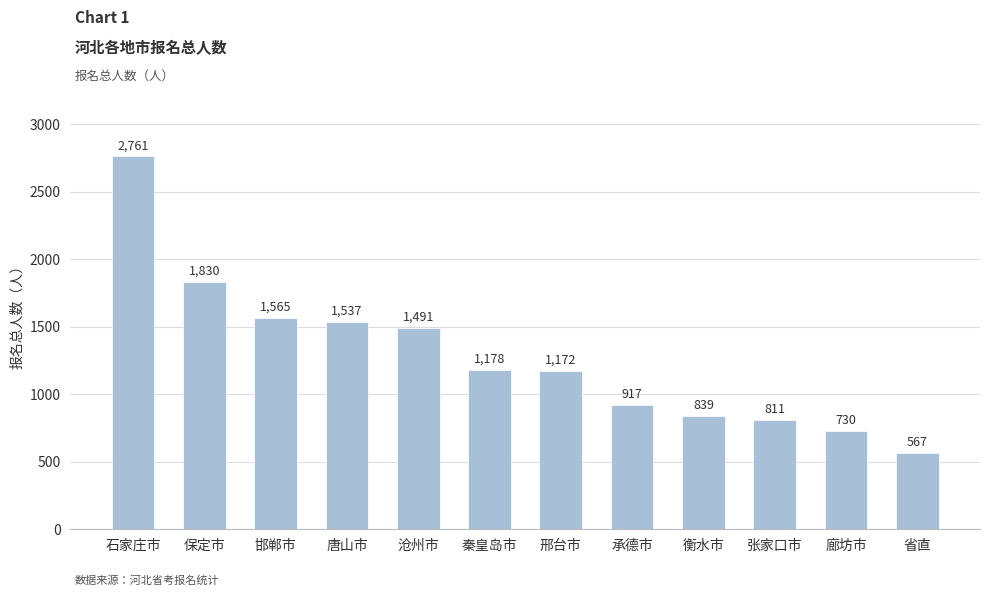

Does the chart contain stacked bars?

No